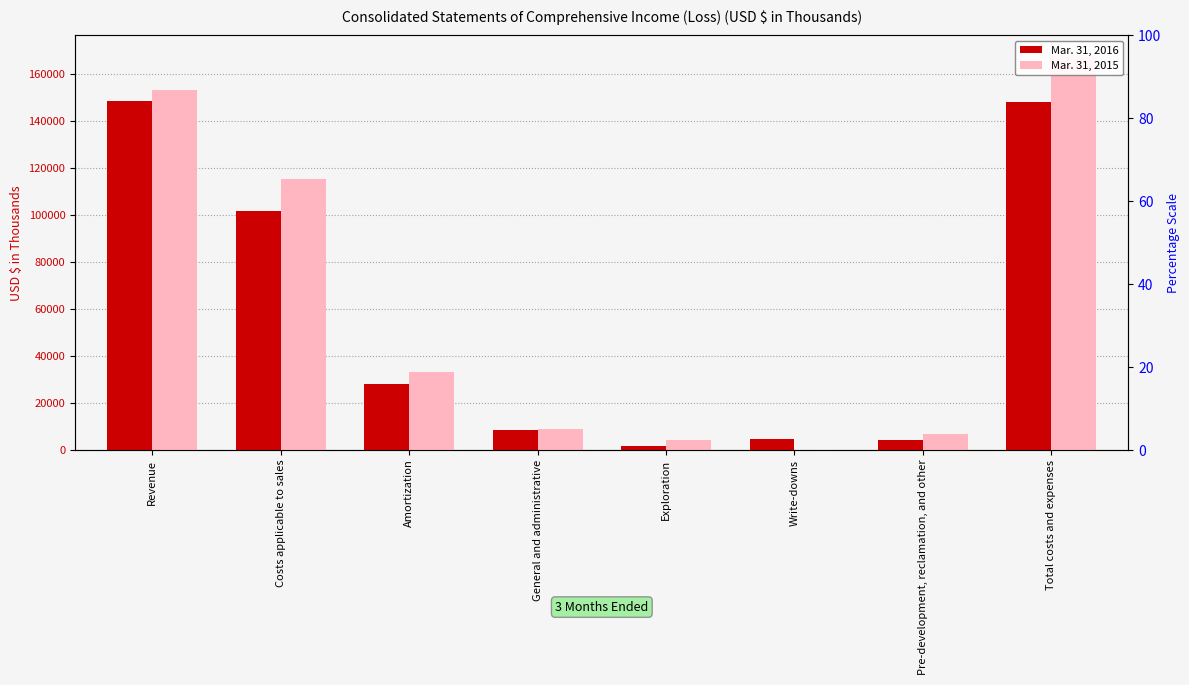

What is the difference between the maximum and minimum values in the Mar. 31, 2016 series?

146656